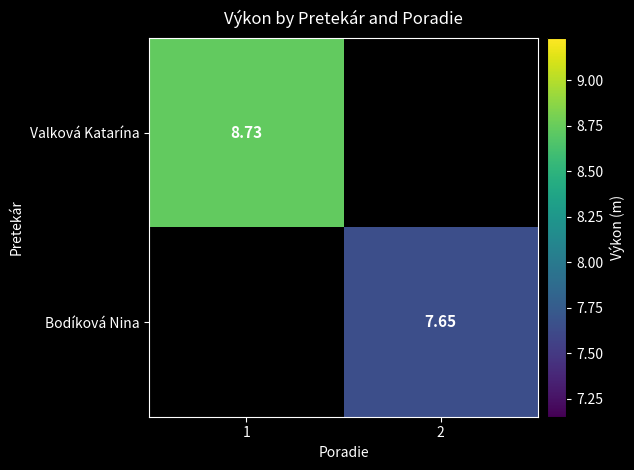

Is the value of Bodíková Nina at 1 greater than the value of Valková Katarína at 2?

No